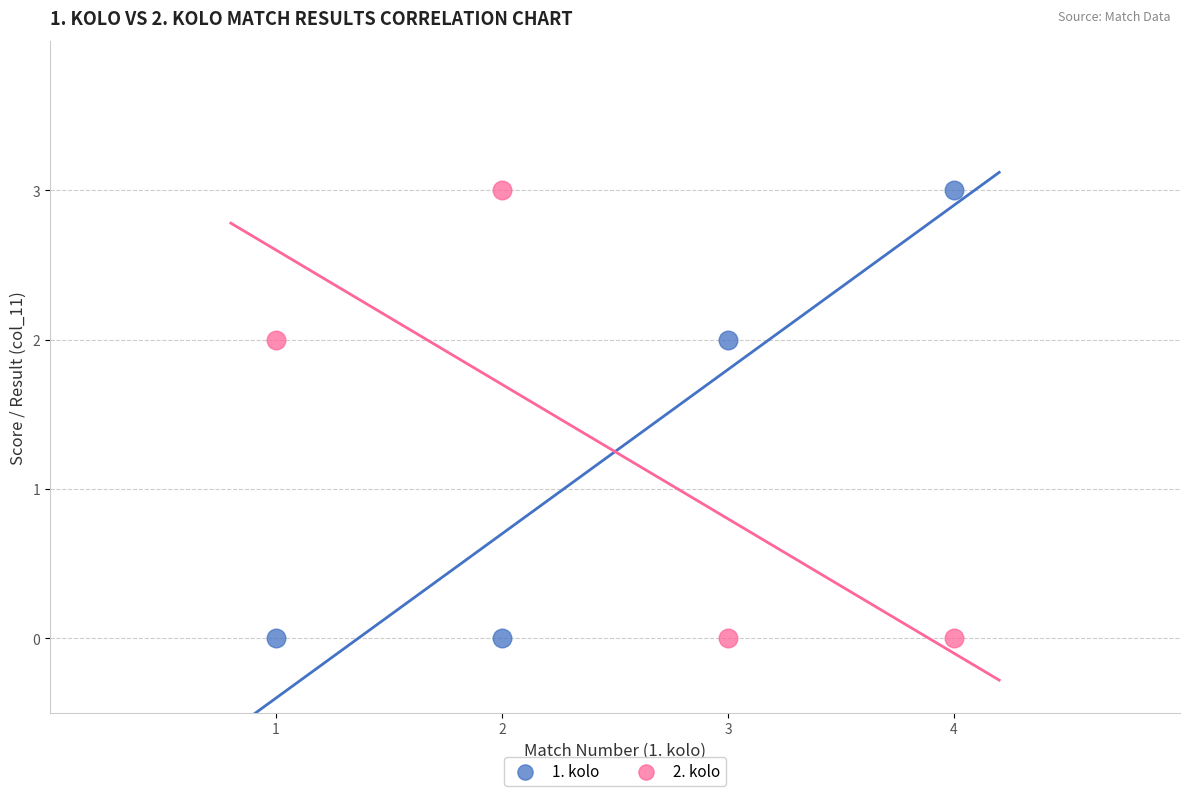

What is the X range (max minus min) for the scatter plot?

3